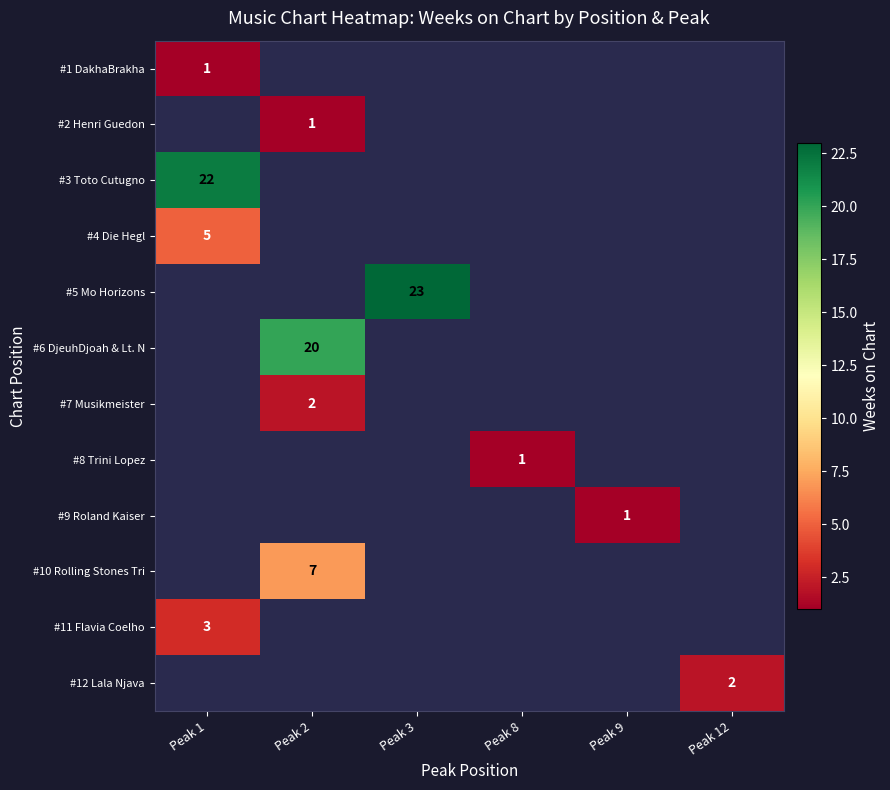

At which category does the chart reach its peak across all series?

Peak 3